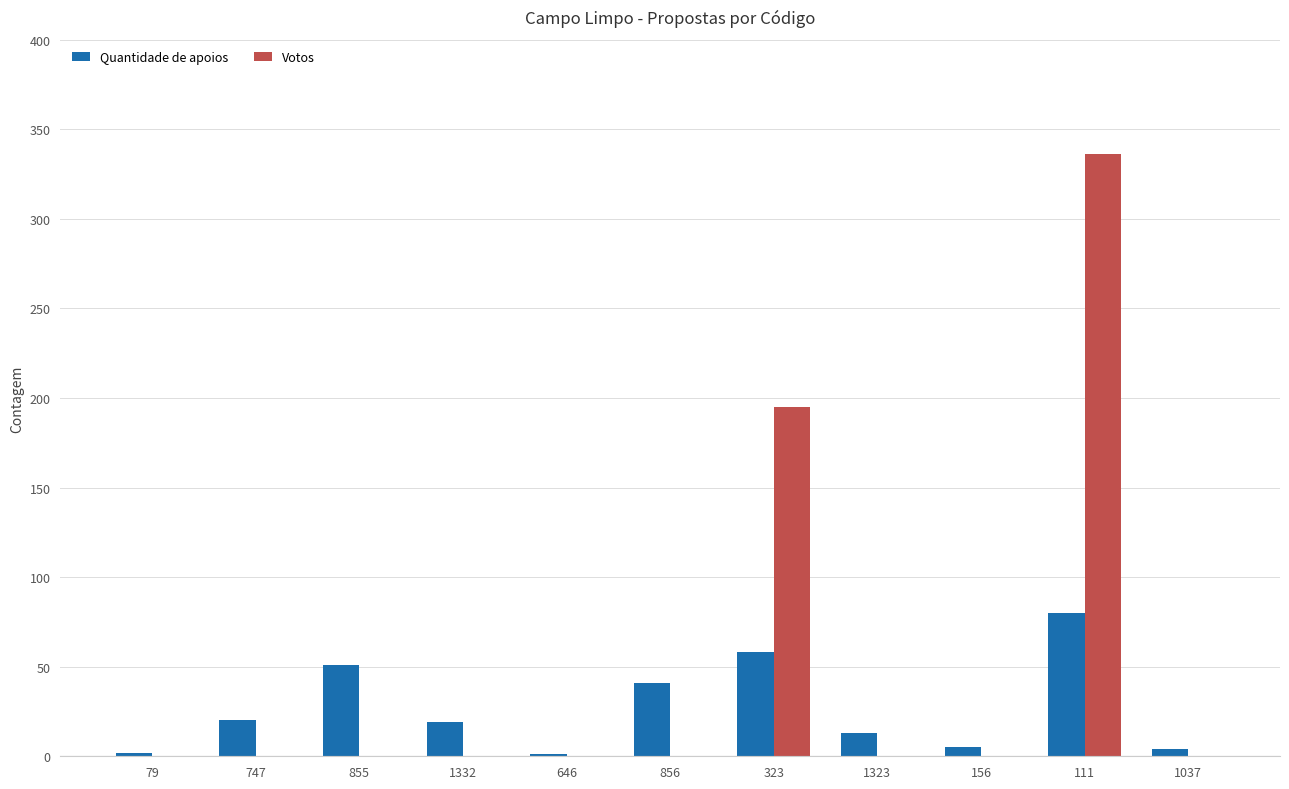

What are all the series names shown in the legend?

Quantidade de apoios, Votos